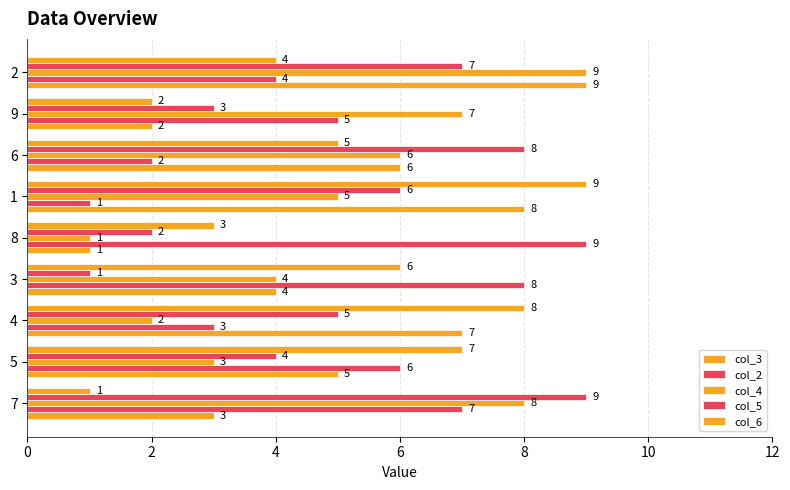

How many data points in col_4 are less than 5?

4